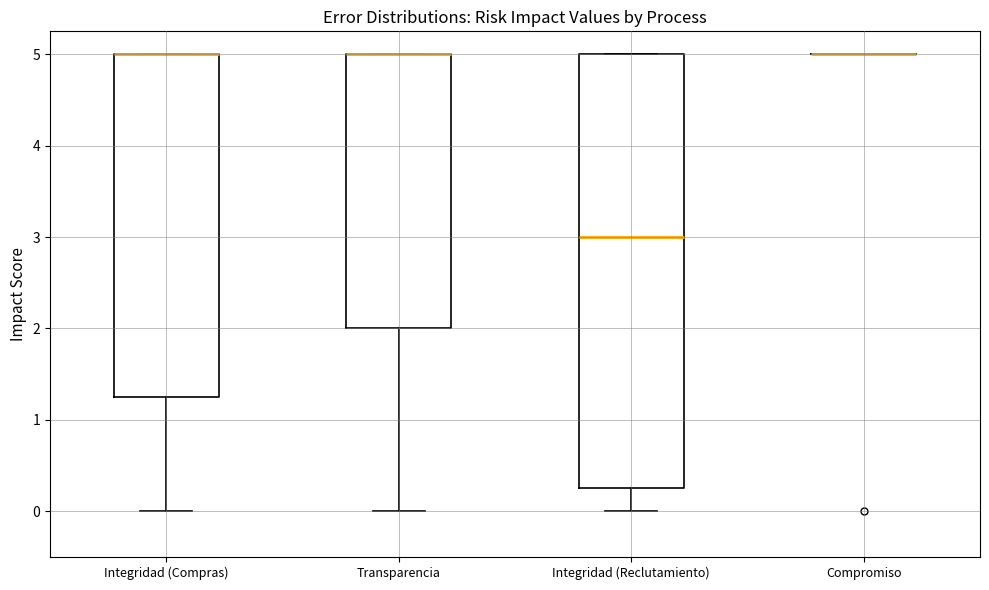

Reading left to right, transcribe this box plot: for each box, give where its median line is, the range the box spans, and where its two whiskers end, as read against the y-axis. The values are not printed on the chart, so give them approximately, as read against the axis.

Integridad (Compras): median 5.0 (drawn on the box's upper edge), box 1.3 to 5.0, whiskers 0.0 to 5.0
Transparencia: median 5.0 (drawn on the box's upper edge), box 2.0 to 5.0, whiskers 0.0 to 5.0
Integridad (Reclutamiento): median 3.0, box 0.3 to 5.0, whiskers 0.0 to 5.0
Compromiso: box collapsed to a line at 5.0, whiskers 5.0 to 5.0